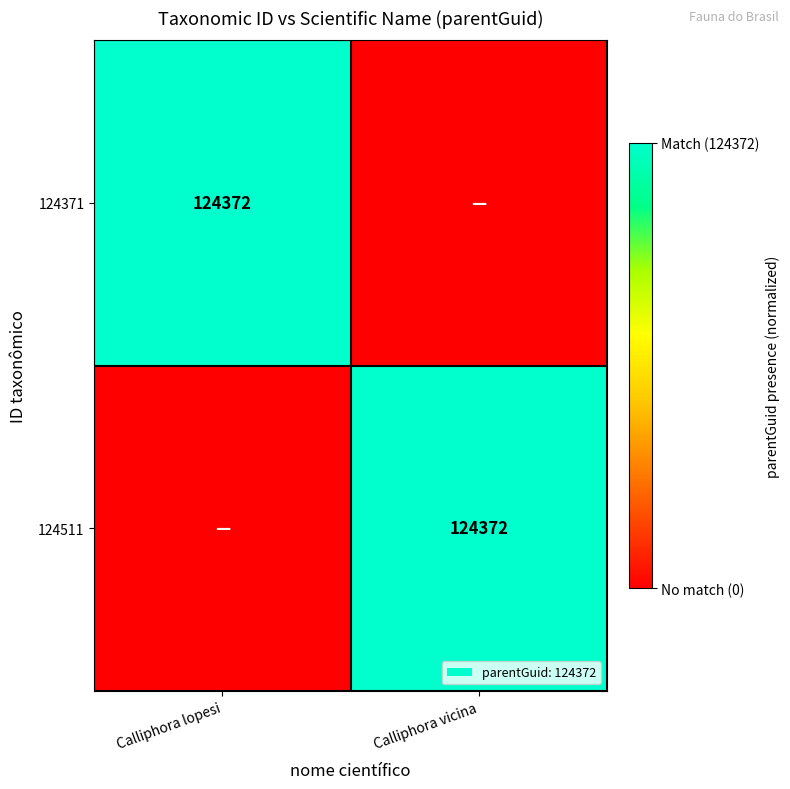

How many series are shown in this chart?

2